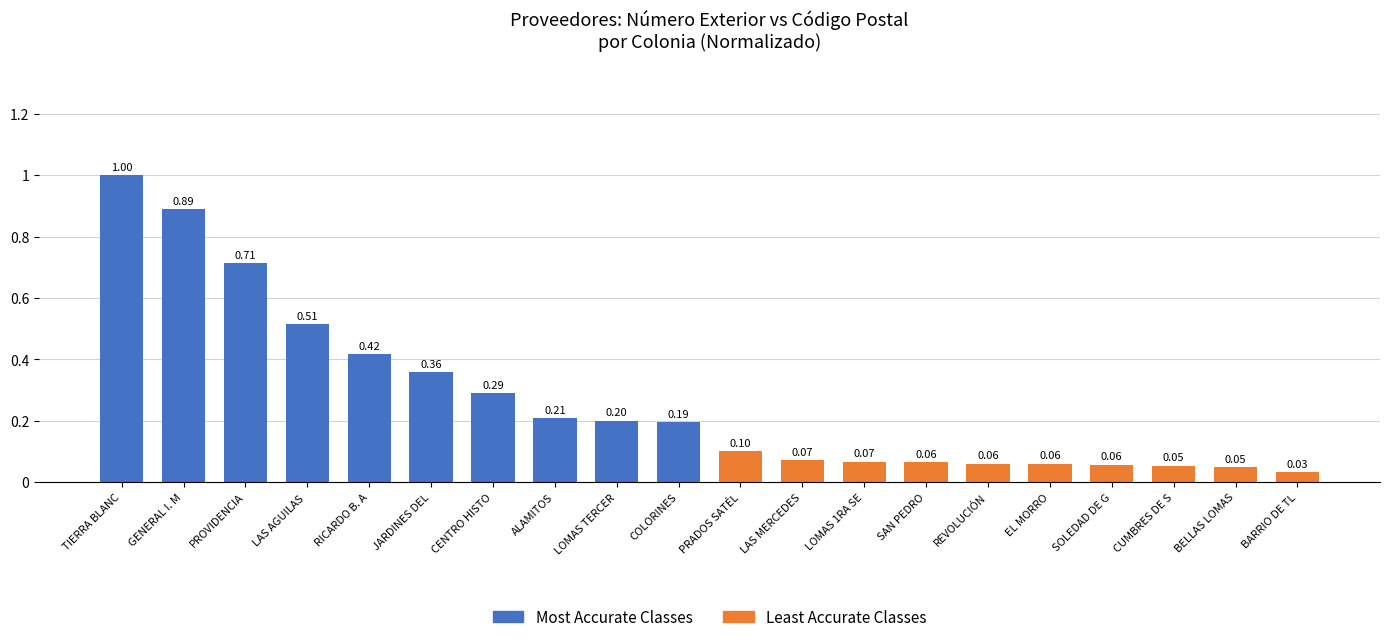

Is the value of Most Accurate Classes at JARDINES DEL greater than the value of Least Accurate Classes at GENERAL I. M?

Yes